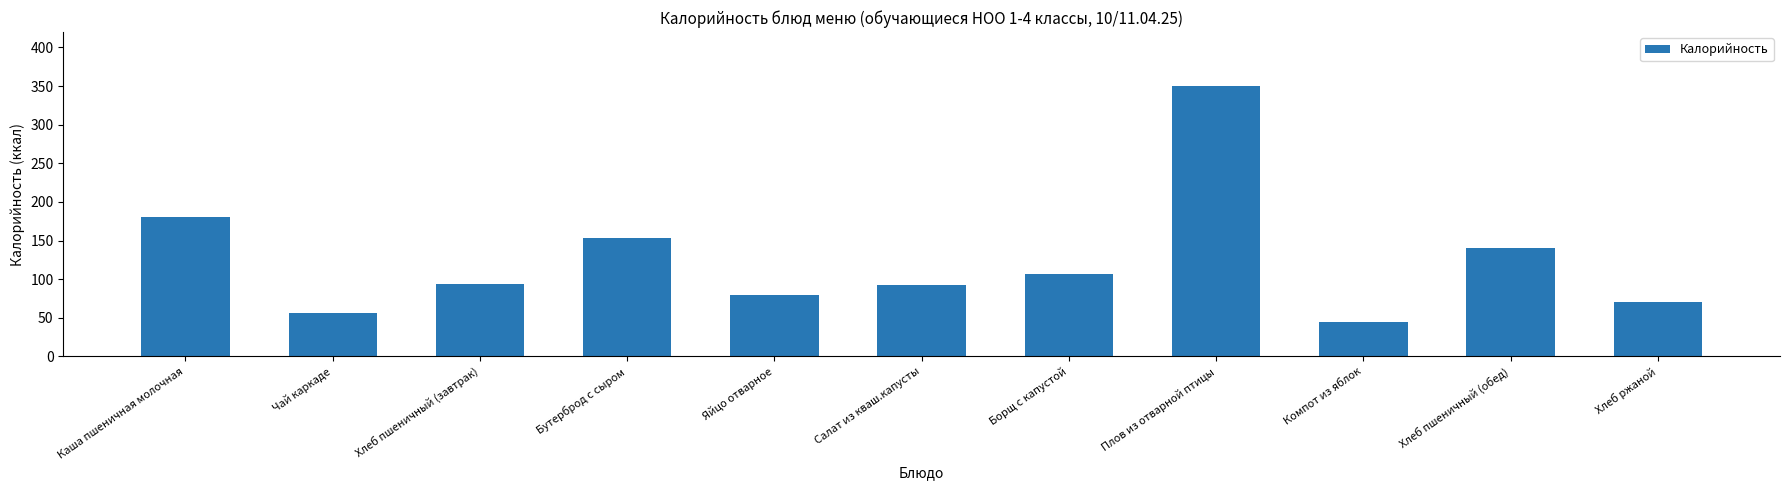

What value does the data have at Салат из кваш.капусты, to the nearest 50?

100